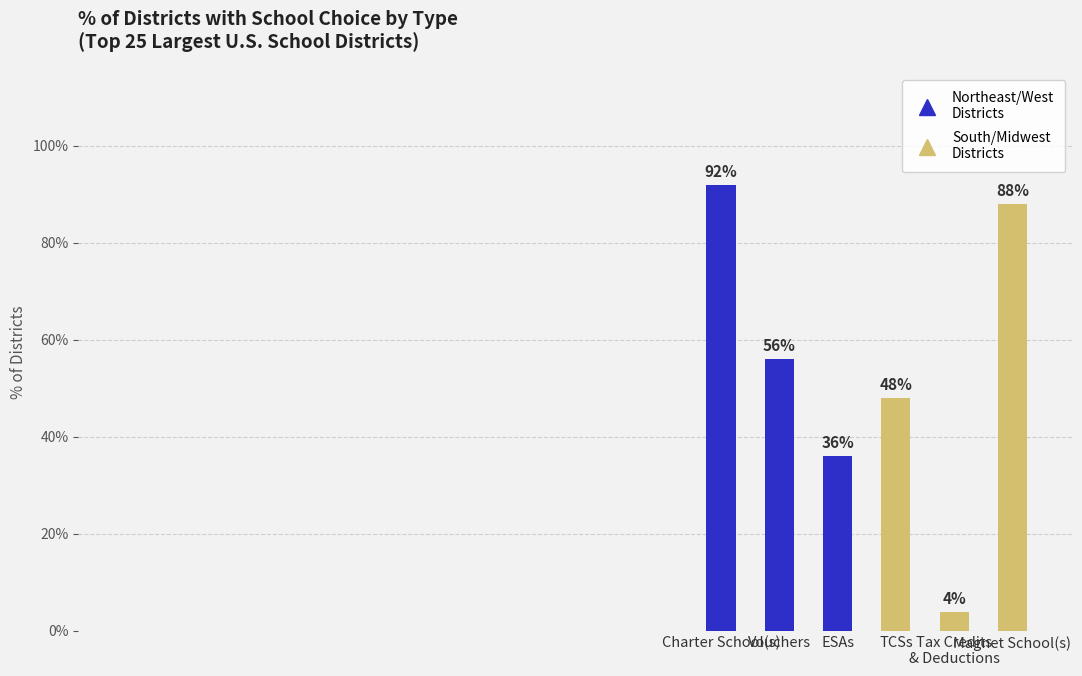

Does the chart contain any negative values?

No